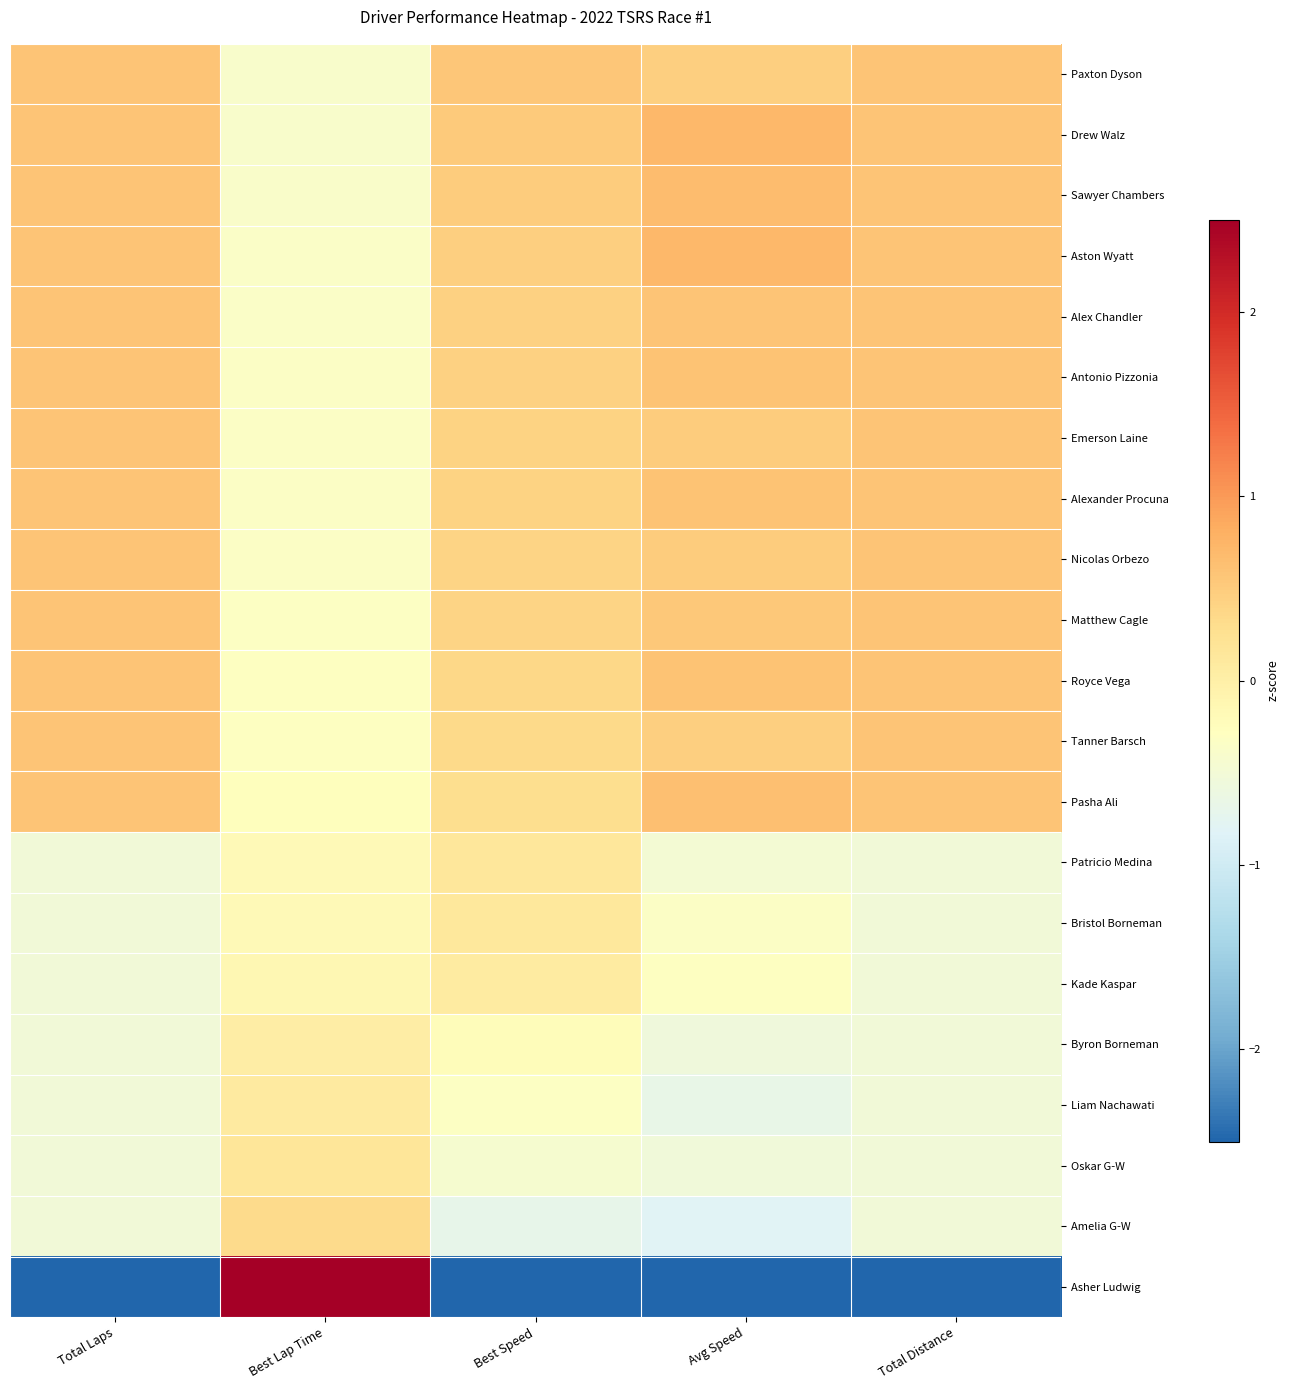

Reading right to left, what are all the values shown in this chart?

Paxton Dyson: Total Distance=0.6	Avg Speed=0.5	Best Speed=0.5	Best Lap Time=-0.4	Total Laps=0.6
Drew Walz: Total Distance=0.6	Avg Speed=0.7	Best Speed=0.5	Best Lap Time=-0.4	Total Laps=0.6
Sawyer Chambers: Total Distance=0.6	Avg Speed=0.7	Best Speed=0.5	Best Lap Time=-0.4	Total Laps=0.6
Aston Wyatt: Total Distance=0.6	Avg Speed=0.7	Best Speed=0.5	Best Lap Time=-0.4	Total Laps=0.6
Alex Chandler: Total Distance=0.6	Avg Speed=0.6	Best Speed=0.4	Best Lap Time=-0.4	Total Laps=0.6
Antonio Pizzonia: Total Distance=0.6	Avg Speed=0.6	Best Speed=0.4	Best Lap Time=-0.4	Total Laps=0.6
Emerson Laine: Total Distance=0.6	Avg Speed=0.5	Best Speed=0.4	Best Lap Time=-0.3	Total Laps=0.6
Alexander Procuna: Total Distance=0.6	Avg Speed=0.6	Best Speed=0.4	Best Lap Time=-0.3	Total Laps=0.6
Nicolas Orbezo: Total Distance=0.6	Avg Speed=0.5	Best Speed=0.4	Best Lap Time=-0.3	Total Laps=0.6
Matthew Cagle: Total Distance=0.6	Avg Speed=0.5	Best Speed=0.4	Best Lap Time=-0.3	Total Laps=0.6
Royce Vega: Total Distance=0.6	Avg Speed=0.6	Best Speed=0.4	Best Lap Time=-0.3	Total Laps=0.6
Tanner Barsch: Total Distance=0.6	Avg Speed=0.4	Best Speed=0.3	Best Lap Time=-0.3	Total Laps=0.6
Pasha Ali: Total Distance=0.6	Avg Speed=0.6	Best Speed=0.3	Best Lap Time=-0.3	Total Laps=0.6
Patricio Medina: Total Distance=-0.5	Avg Speed=-0.5	Best Speed=0.1	Best Lap Time=-0.2	Total Laps=-0.5
Bristol Borneman: Total Distance=-0.5	Avg Speed=-0.3	Best Speed=0.1	Best Lap Time=-0.2	Total Laps=-0.5
Kade Kaspar: Total Distance=-0.5	Avg Speed=-0.3	Best Speed=0.1	Best Lap Time=-0.1	Total Laps=-0.5
Byron Borneman: Total Distance=-0.5	Avg Speed=-0.6	Best Speed=-0.2	Best Lap Time=0.0	Total Laps=-0.5
Liam Nachawati: Total Distance=-0.5	Avg Speed=-0.7	Best Speed=-0.3	Best Lap Time=0.1	Total Laps=-0.5
Oskar G-W: Total Distance=-0.5	Avg Speed=-0.5	Best Speed=-0.4	Best Lap Time=0.2	Total Laps=-0.5
Amelia G-W: Total Distance=-0.5	Avg Speed=-0.8	Best Speed=-0.7	Best Lap Time=0.3	Total Laps=-0.5
Asher Ludwig: Total Distance=-3.8	Avg Speed=-3.8	Best Speed=-4.2	Best Lap Time=4.4	Total Laps=-3.8